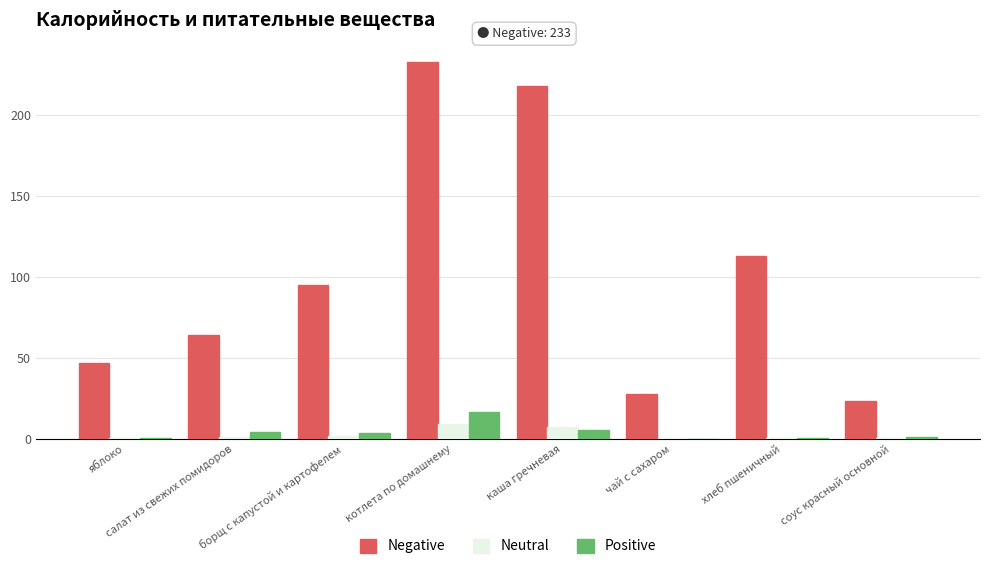

The value of Positive at каша гречневая is 5.6. True or false?

True